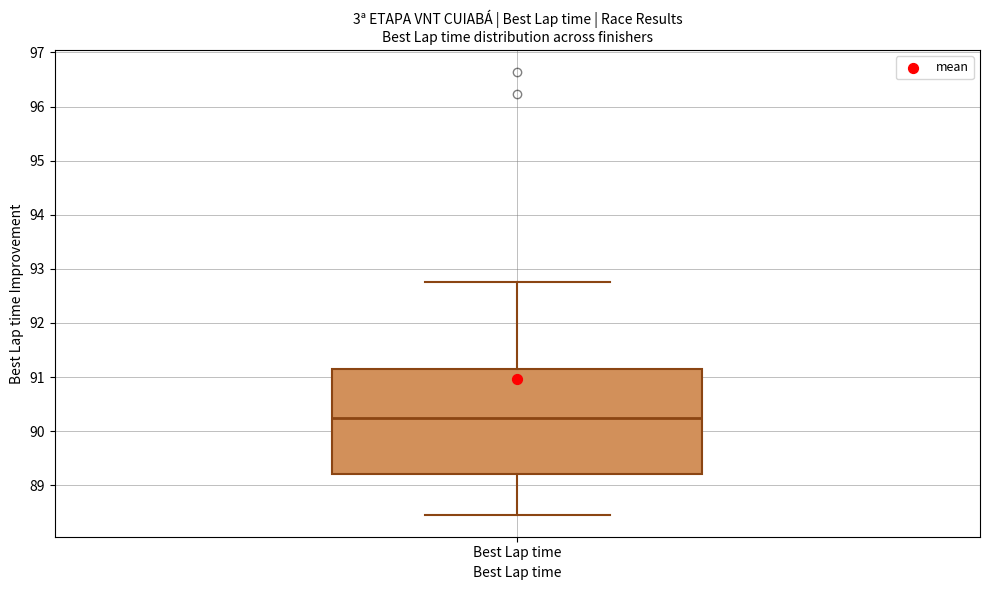

Where does the lower whisker of the box for Best Lap time end on the y-axis? The values are not printed on the chart, so give them approximately, as read against the axis.

88.5